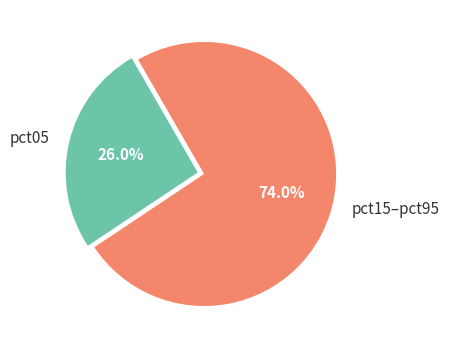

Rank the categories by value from lowest to highest.

pct05, pct15–pct95